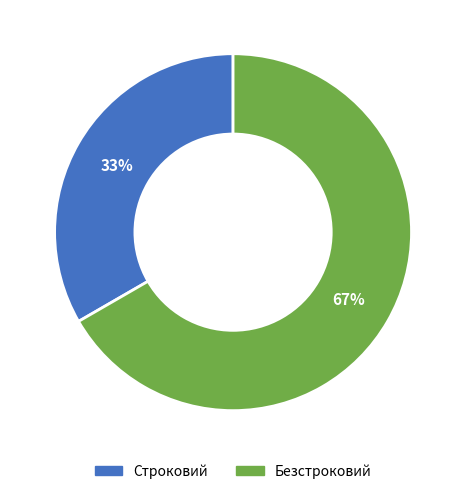

To the nearest percent, what is the average slice percentage?

50%